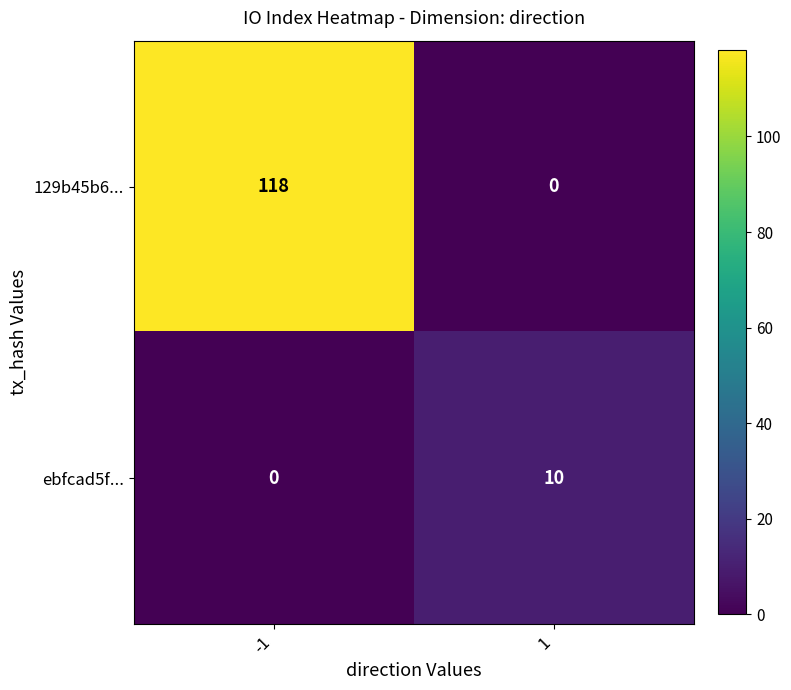

What is the approximate value of ebfcad5f... at 1?

10